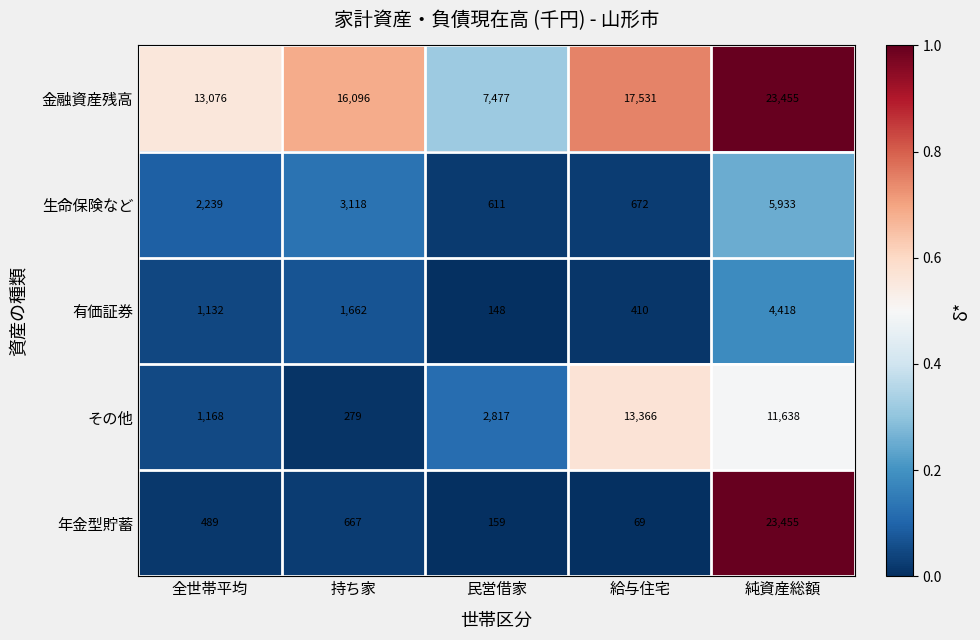

True or false: その他 has a value of 2817 at 民営借家.

True